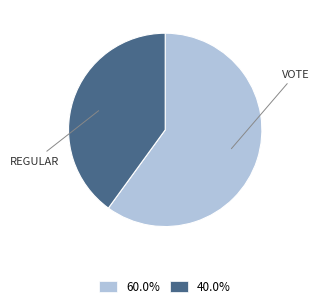

Is there any slice that represents more than half of the pie?

Yes